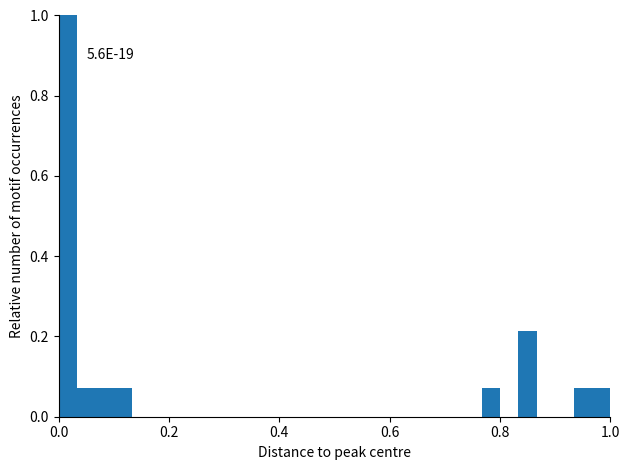

Read against the x-axis, roughly where is the centre of the tallest bar?

0.02